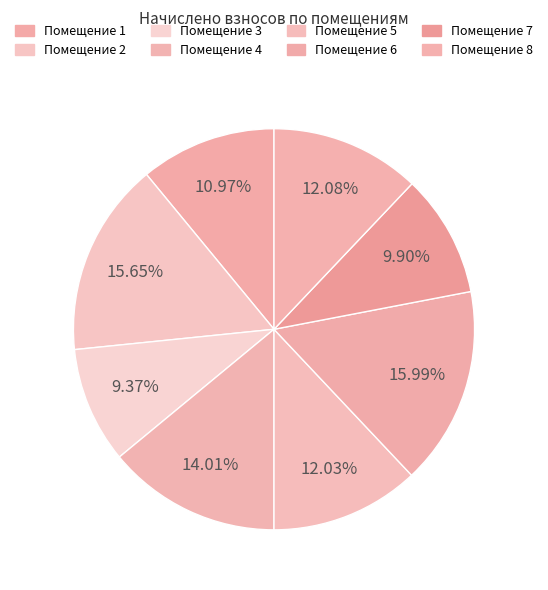

Count the number of slices in the pie.

8